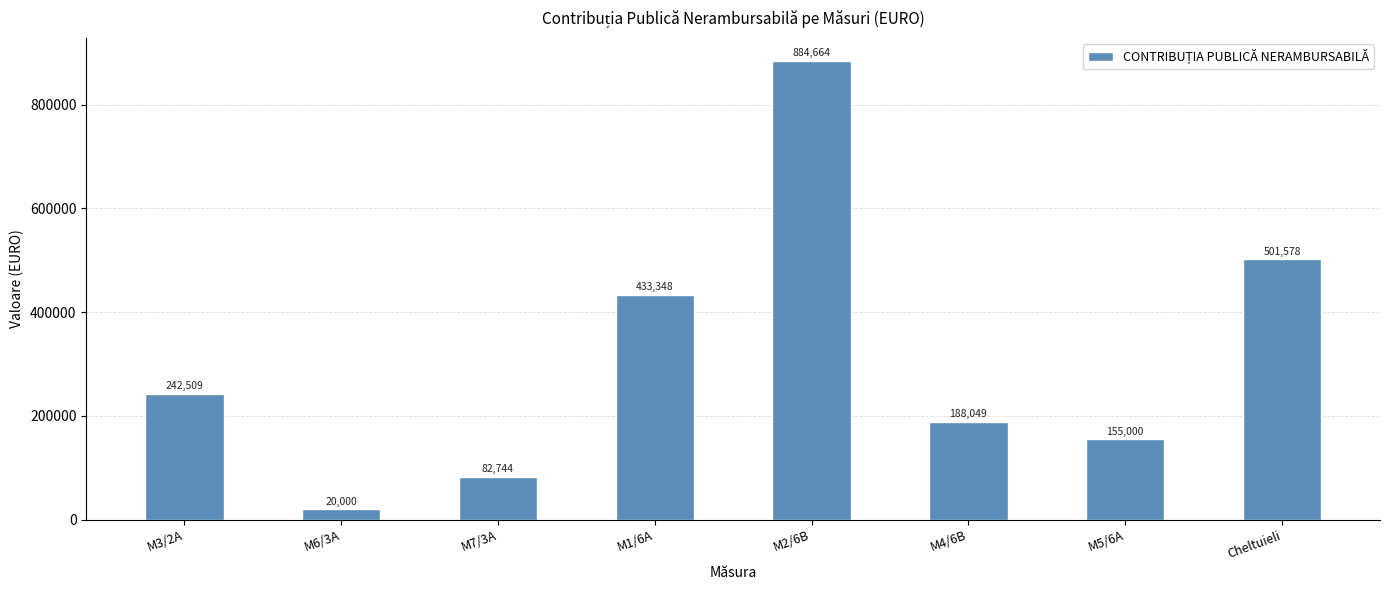

How many categories are shown in the chart?

8